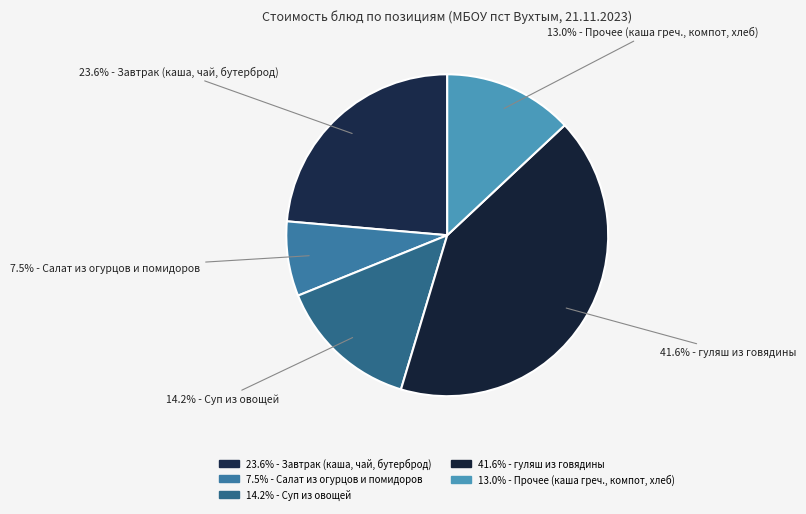

Does any single category account for the majority?

No